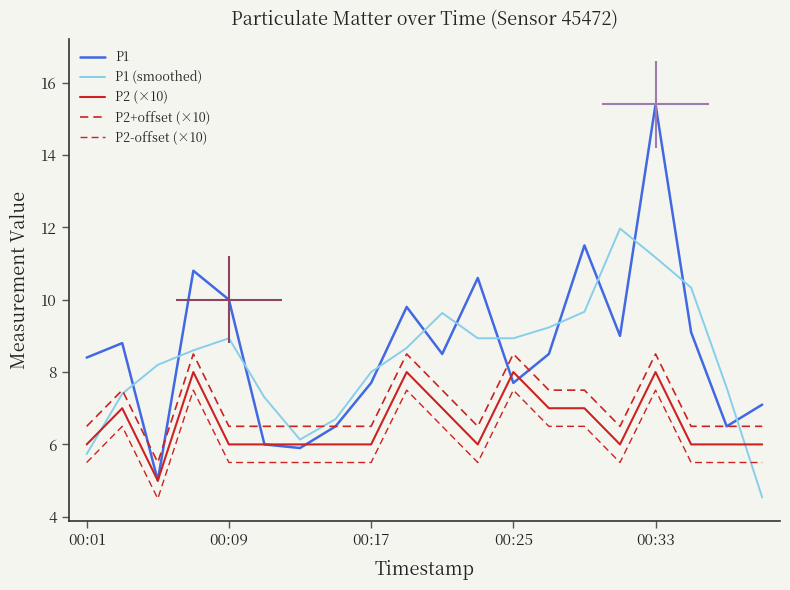

How many data points in P1 are less than 8?

8